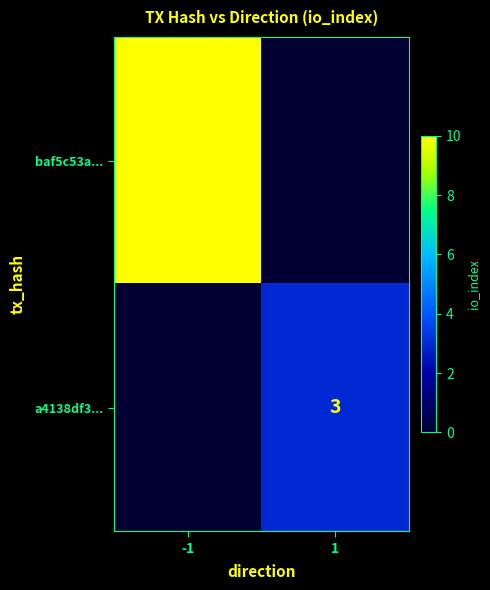

Is it true that baf5c53a... equals 5 at -1?

False